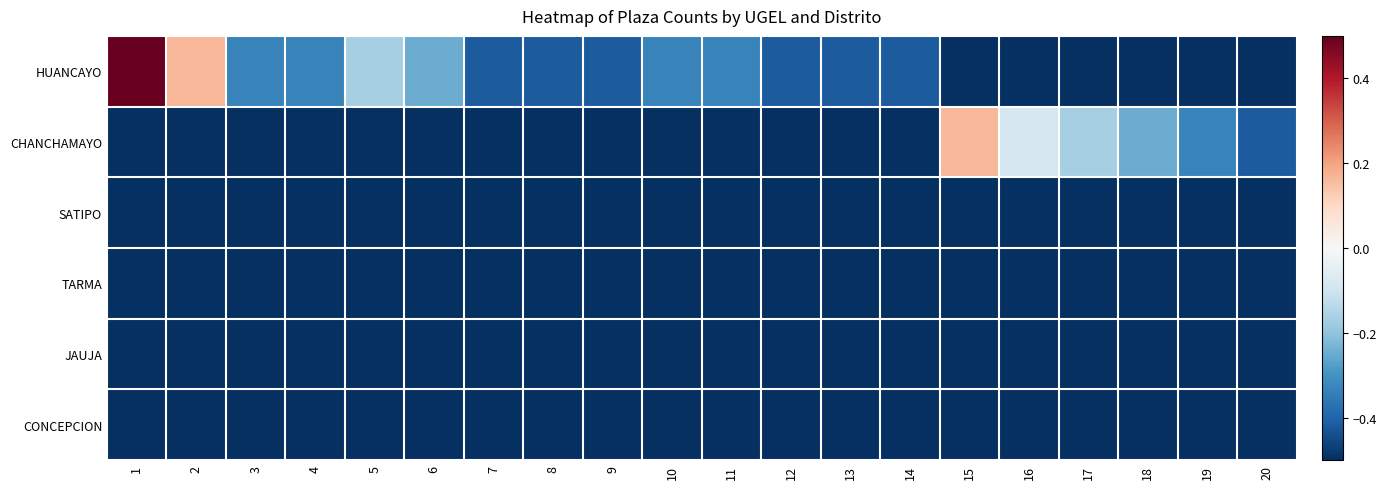

Reading left to right, extract all data points from this chart.

HUANCAYO: 1=0.5	2=0.2	3=-0.3	4=-0.3	5=-0.2	6=-0.2	7=-0.4	8=-0.4	9=-0.4	10=-0.3	11=-0.3	12=-0.4	13=-0.4	14=-0.4	15=-0.5	16=-0.5	17=-0.5	18=-0.5	19=-0.5	20=-0.5
CHANCHAMAYO: 1=-0.5	2=-0.5	3=-0.5	4=-0.5	5=-0.5	6=-0.5	7=-0.5	8=-0.5	9=-0.5	10=-0.5	11=-0.5	12=-0.5	13=-0.5	14=-0.5	15=0.2	16=-0.1	17=-0.2	18=-0.2	19=-0.3	20=-0.4
SATIPO: 1=-0.5	2=-0.5	3=-0.5	4=-0.5	5=-0.5	6=-0.5	7=-0.5	8=-0.5	9=-0.5	10=-0.5	11=-0.5	12=-0.5	13=-0.5	14=-0.5	15=-0.5	16=-0.5	17=-0.5	18=-0.5	19=-0.5	20=-0.5
TARMA: 1=-0.5	2=-0.5	3=-0.5	4=-0.5	5=-0.5	6=-0.5	7=-0.5	8=-0.5	9=-0.5	10=-0.5	11=-0.5	12=-0.5	13=-0.5	14=-0.5	15=-0.5	16=-0.5	17=-0.5	18=-0.5	19=-0.5	20=-0.5
JAUJA: 1=-0.5	2=-0.5	3=-0.5	4=-0.5	5=-0.5	6=-0.5	7=-0.5	8=-0.5	9=-0.5	10=-0.5	11=-0.5	12=-0.5	13=-0.5	14=-0.5	15=-0.5	16=-0.5	17=-0.5	18=-0.5	19=-0.5	20=-0.5
CONCEPCION: 1=-0.5	2=-0.5	3=-0.5	4=-0.5	5=-0.5	6=-0.5	7=-0.5	8=-0.5	9=-0.5	10=-0.5	11=-0.5	12=-0.5	13=-0.5	14=-0.5	15=-0.5	16=-0.5	17=-0.5	18=-0.5	19=-0.5	20=-0.5